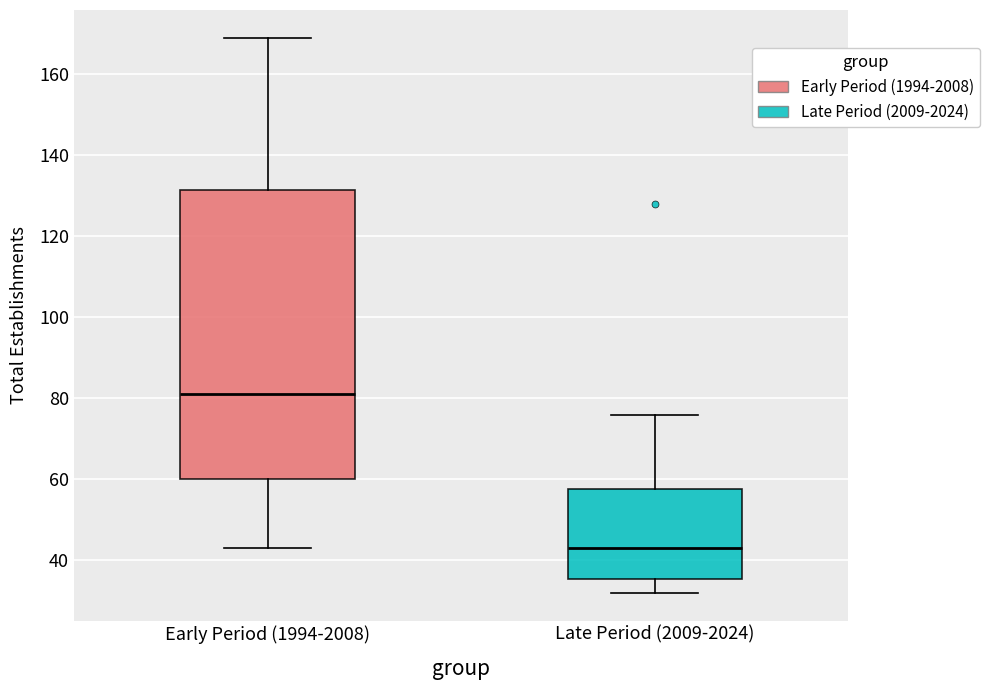

Where is the lower edge of the box for Early Period (1994-2008) on the y-axis? The values are not printed on the chart, so give them approximately, as read against the axis.

60